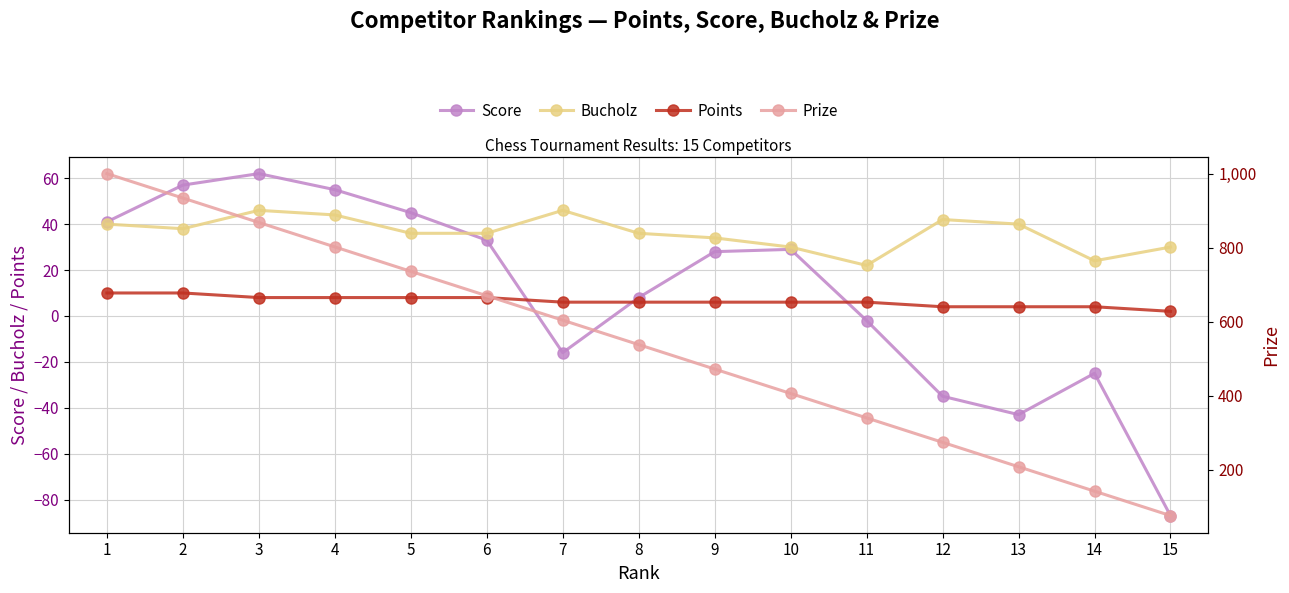

Reading left to right, transcribe all the data shown in this chart.

Score: 1=41	2=57	3=62	4=55	5=45	6=33	7=-16	8=8	9=28	10=29	11=-2	12=-35	13=-43	14=-25	15=-87
Bucholz: 1=40	2=38	3=46	4=44	5=36	6=36	7=46	8=36	9=34	10=30	11=22	12=42	13=40	14=24	15=30
Points: 1=10	2=10	3=8	4=8	5=8	6=8	7=6	8=6	9=6	10=6	11=6	12=4	13=4	14=4	15=2
Prize: 1=1000	2=934	3=868	4=802	5=736	6=670	7=604	8=538	9=472	10=406	11=340	12=274	13=208	14=142	15=76